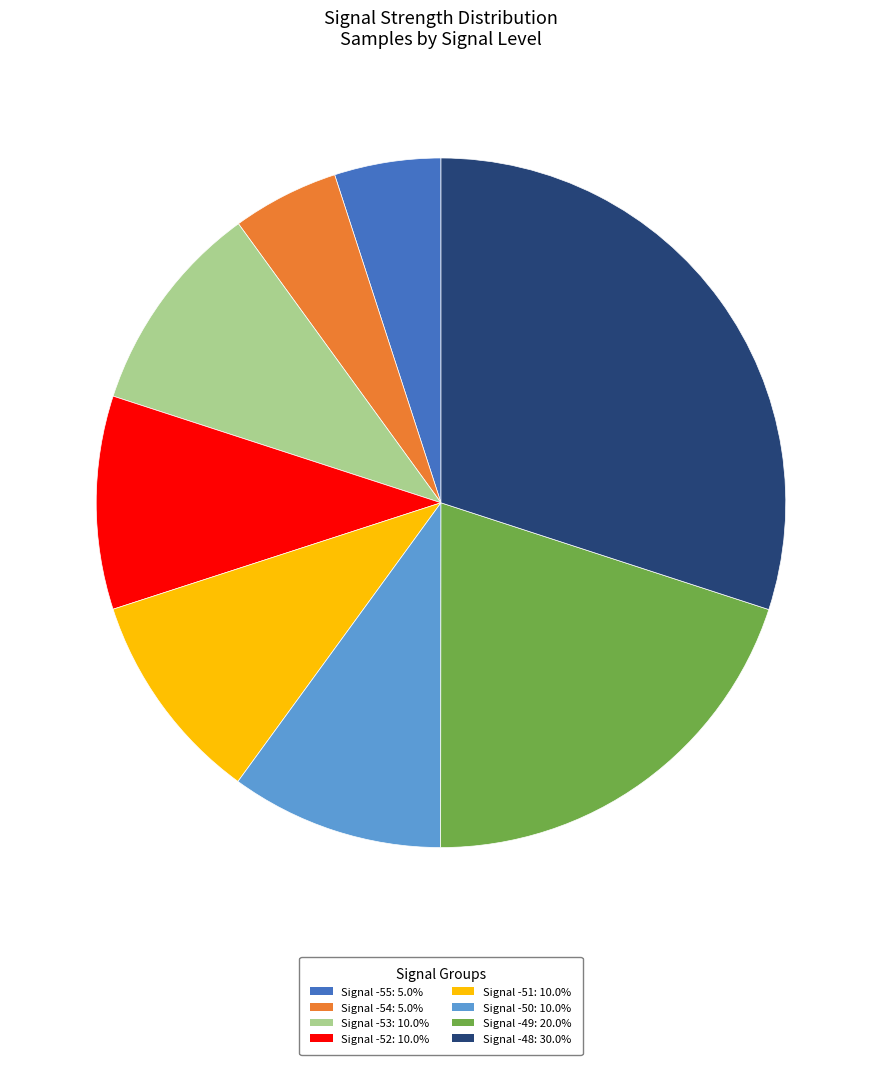

Is there any slice that represents more than half of the pie?

No